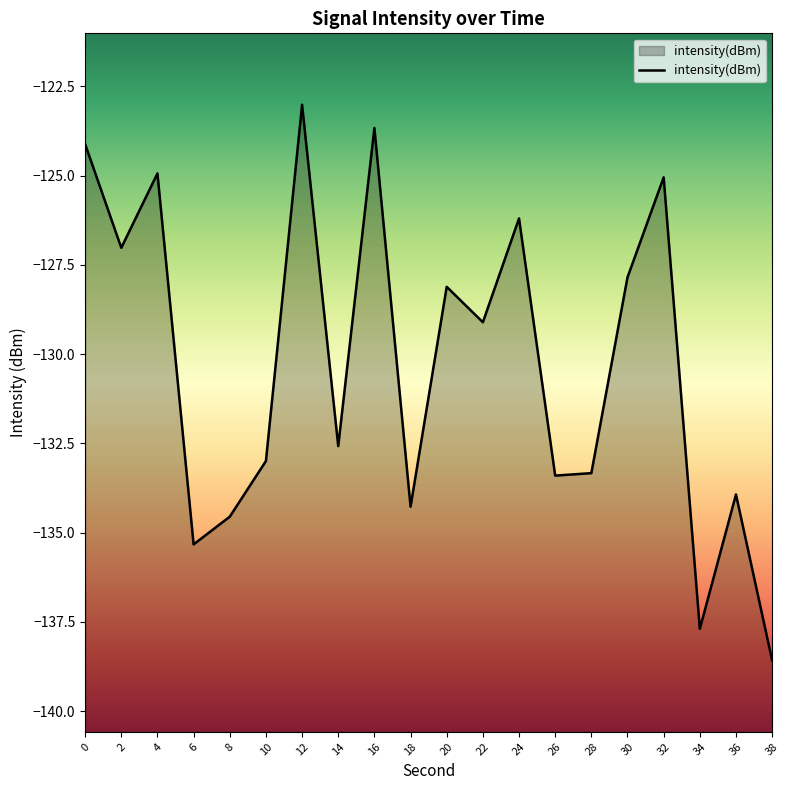

What value does the data have at 28?

-133.3